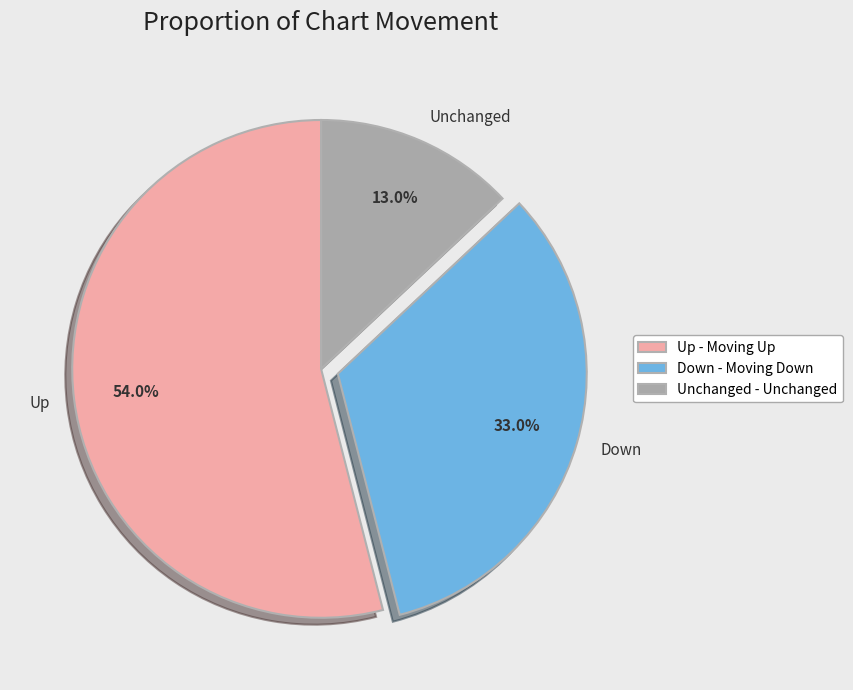

Does Up represent more than half of the total?

Yes